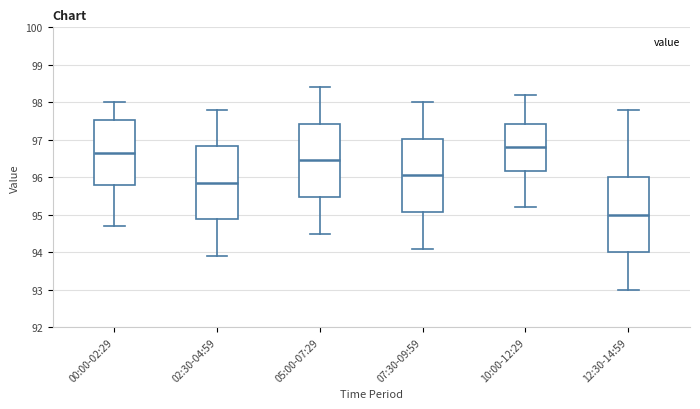

Reading left to right, transcribe this box plot: for each box, give where its median line is, the range the box spans, and where its two whiskers end, as read against the y-axis. The values are not printed on the chart, so give them approximately, as read against the axis.

00:00-02:29: median 96.7, box 95.8 to 97.5, whiskers 94.7 to 98.0
02:30-04:59: median 95.9, box 94.9 to 96.8, whiskers 93.9 to 97.8
05:00-07:29: median 96.5, box 95.5 to 97.4, whiskers 94.5 to 98.4
07:30-09:59: median 96.1, box 95.1 to 97.0, whiskers 94.1 to 98.0
10:00-12:29: median 96.8, box 96.2 to 97.4, whiskers 95.2 to 98.2
12:30-14:59: median 95.0, box 94.0 to 96.0, whiskers 93.0 to 97.8